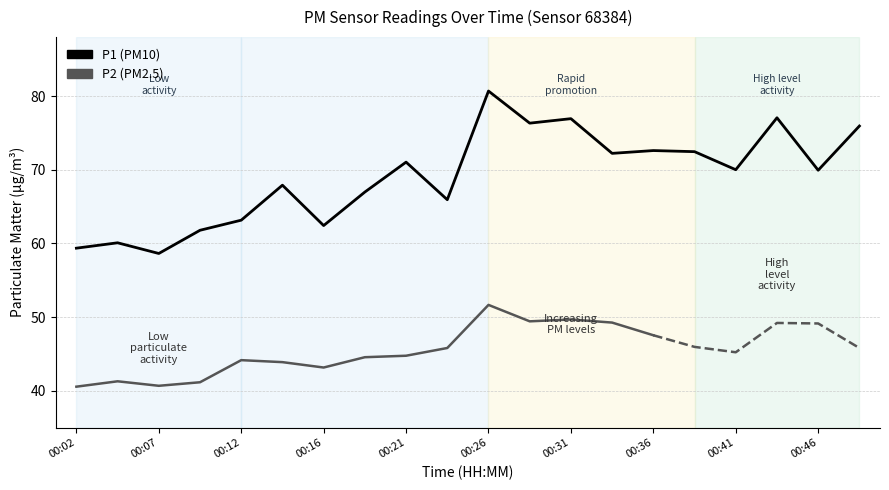

What is the difference between the maximum and minimum values?

22.1